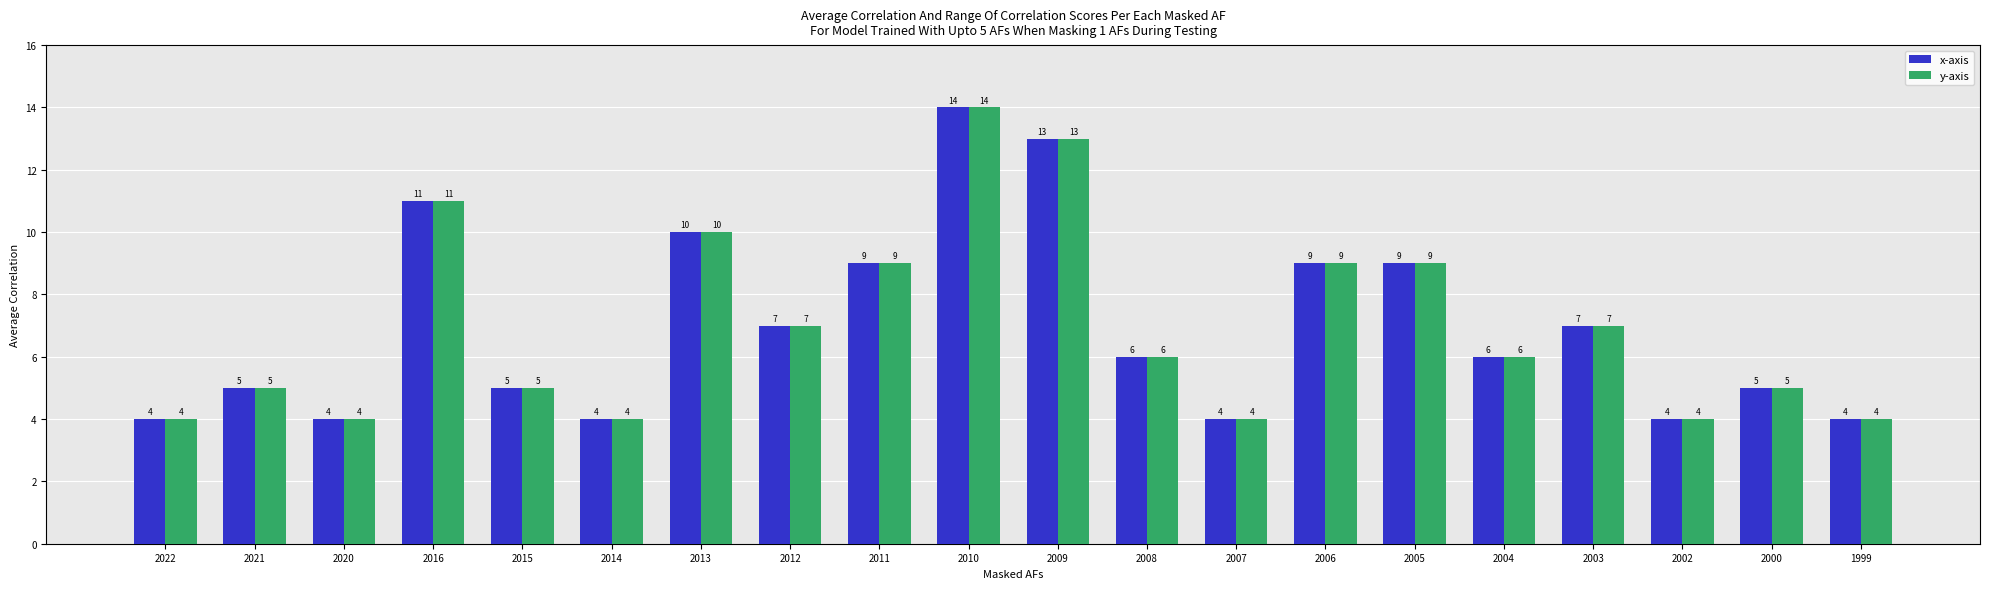

Are the bars horizontal?

No